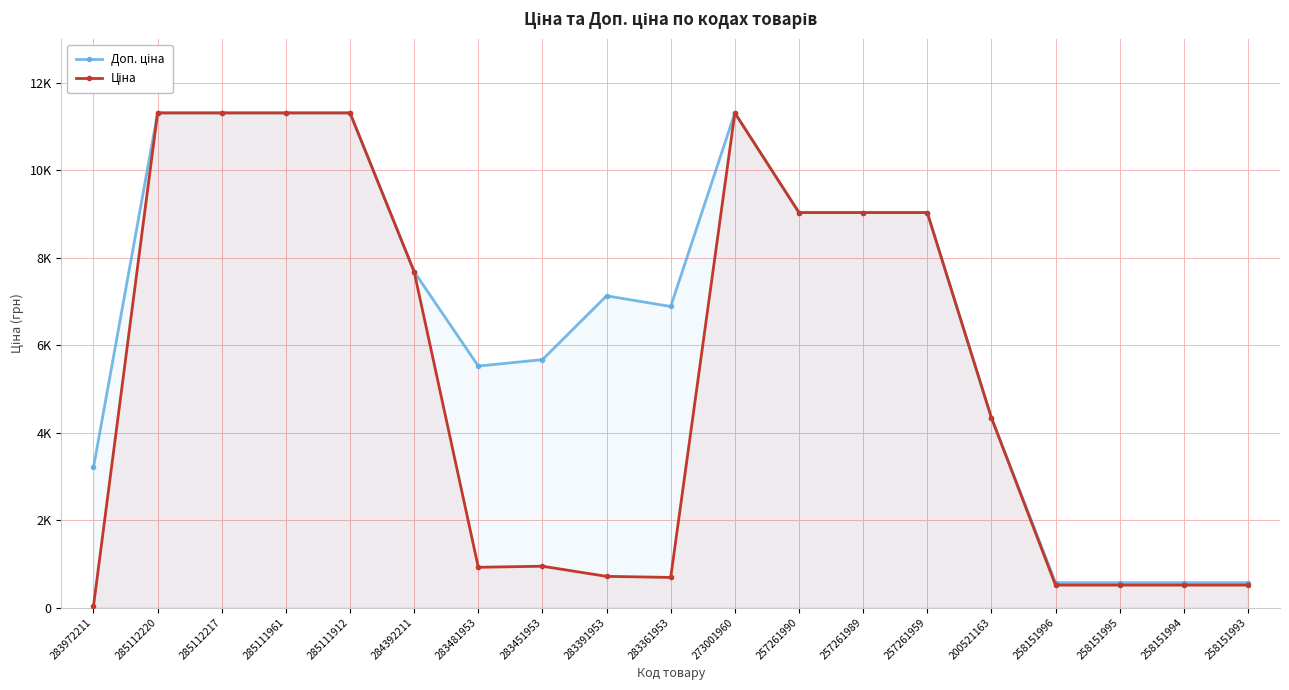

True or false: Ціна has a value of 512.8 at 258151995.

True